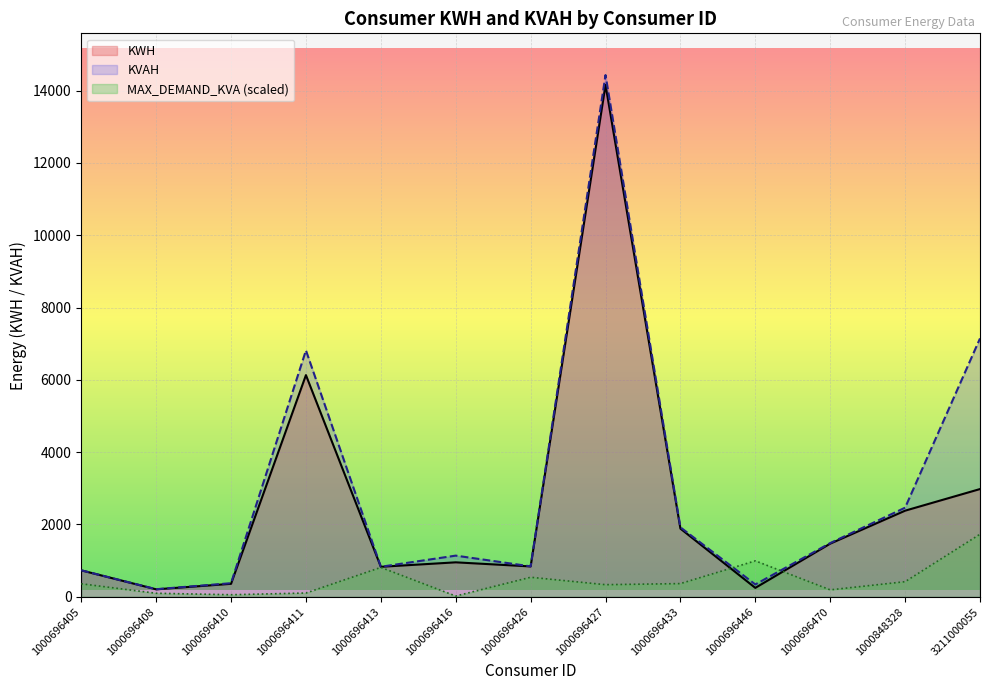

In MAX_DEMAND_KVA, how many points are higher than both neighbors (excluding endpoints)?

3